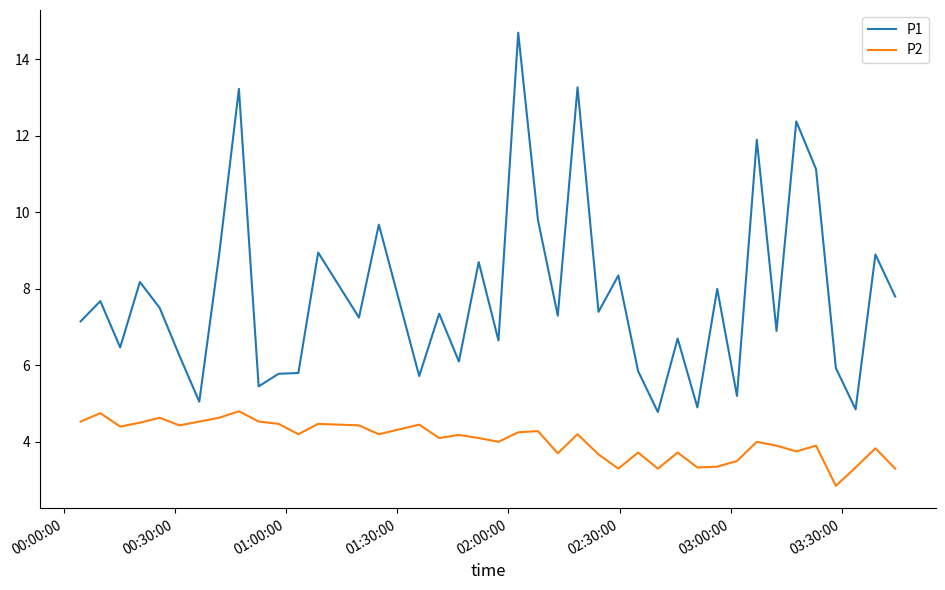

Count the number of data series in this chart.

2